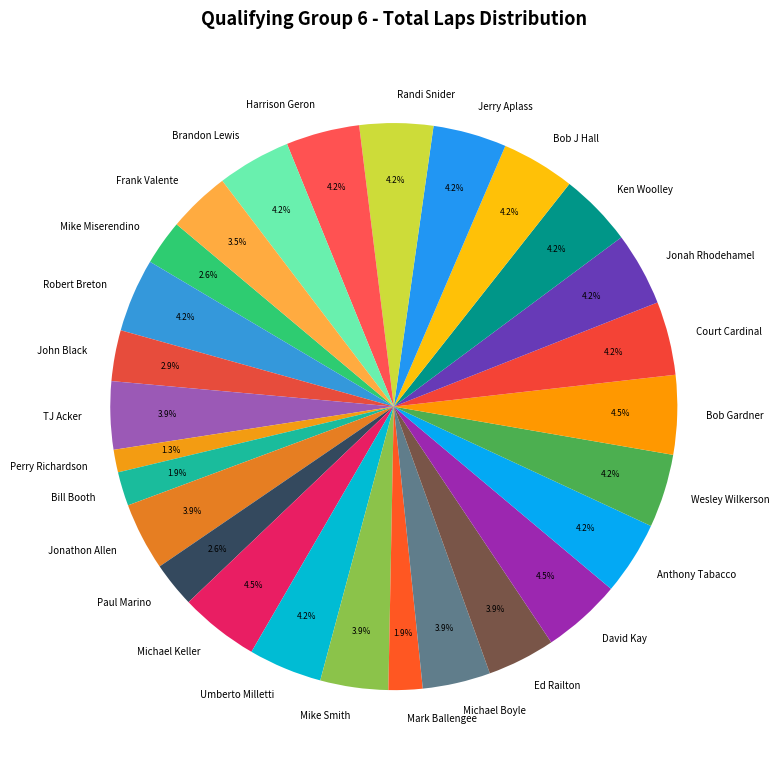

Is Ed Railton the majority of the pie?

No